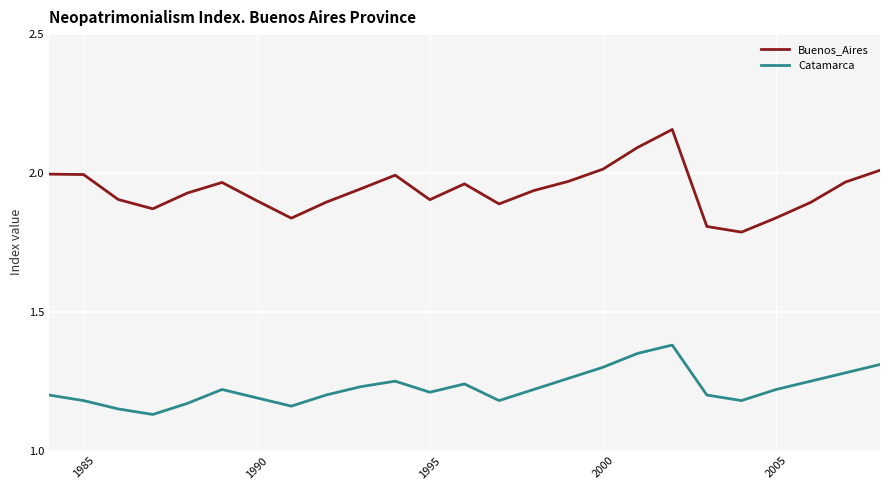

Which series has the largest range (max minus min)?

Buenos_Aires